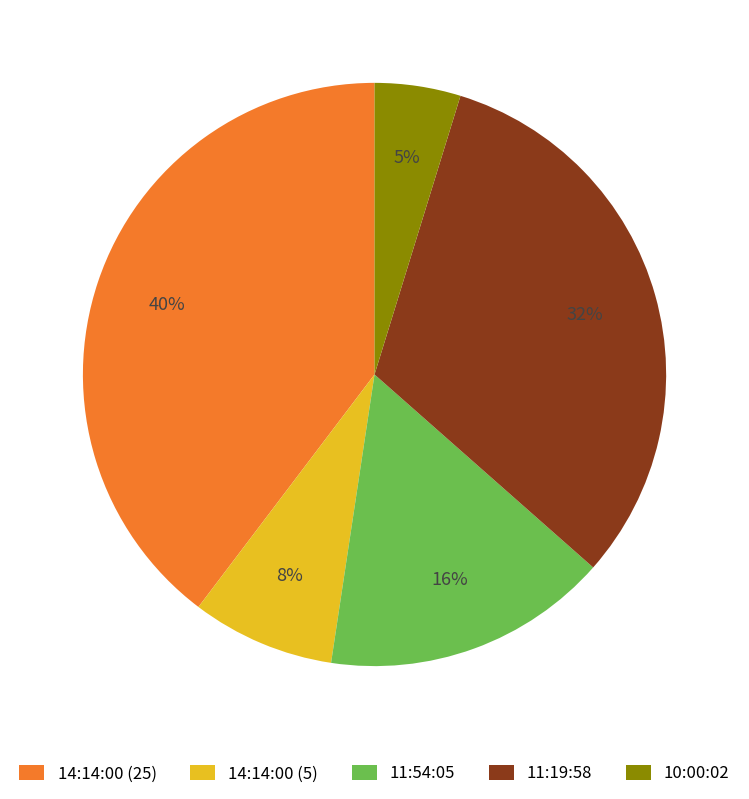

Between 14:14:00 (25) and 10:00:02, which is larger?

14:14:00 (25)